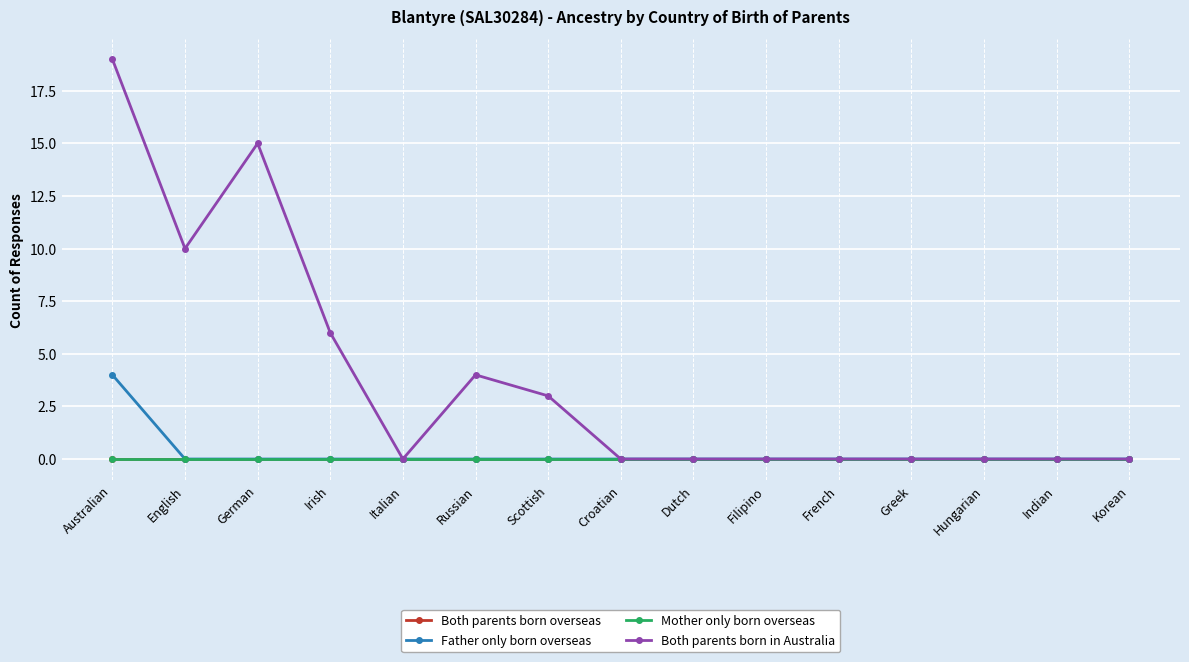

Which series has the largest total across all categories?

Both parents born in Australia